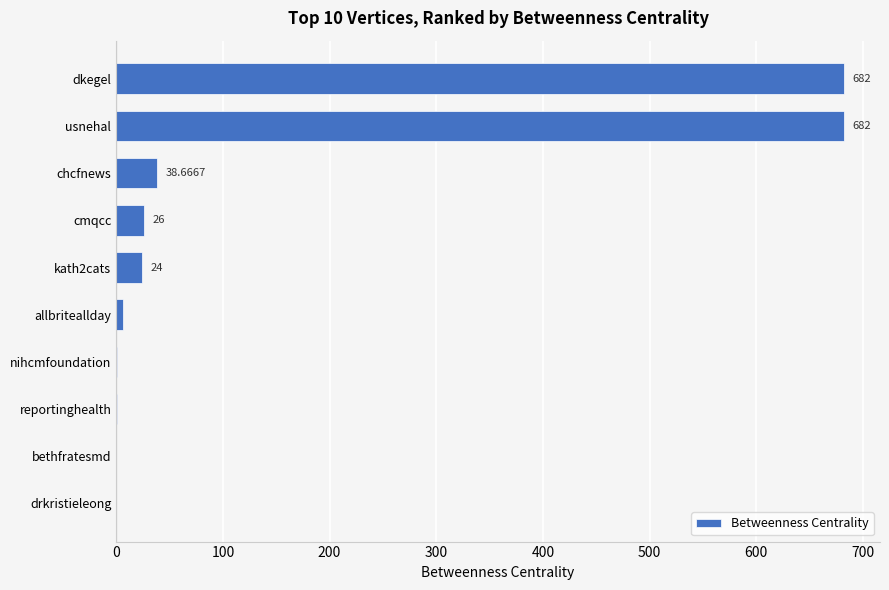

Which has a higher value, kath2cats or reportinghealth?

kath2cats